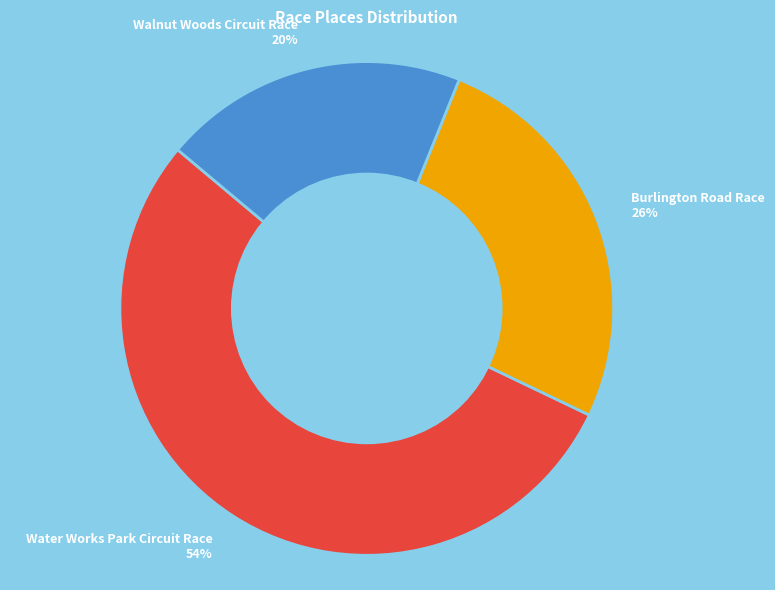

Do Walnut Woods Circuit Race 20% and Water Works Park Circuit Race 54% together represent more than half of the pie?

Yes